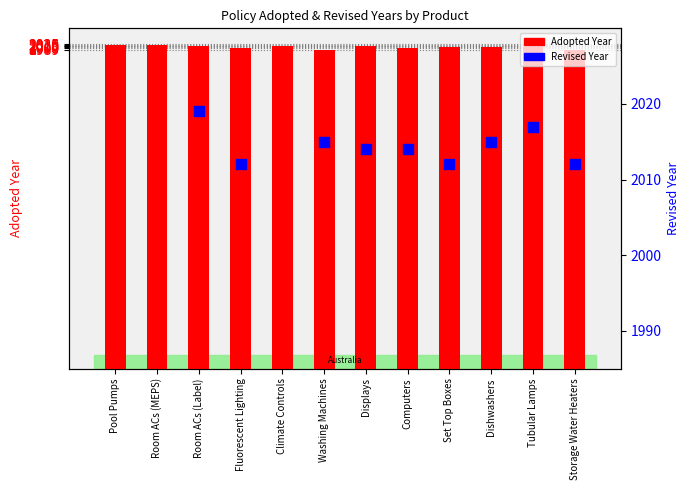

Is the value of Adopted at Tubular Lamps greater than the value of Revised at Room ACs (Label)?

No